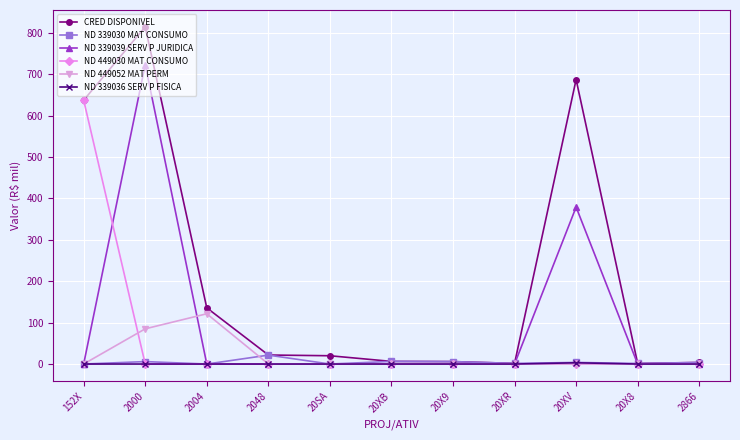

The value of ND 339039 SERV P JURIDICA at 20XR is 0.0. True or false?

True